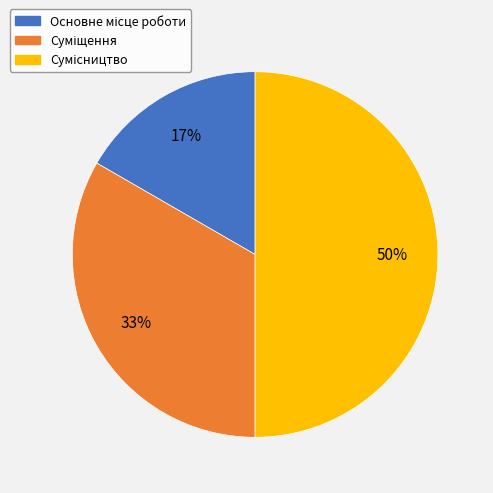

To the nearest percent, what is the average slice percentage?

33%